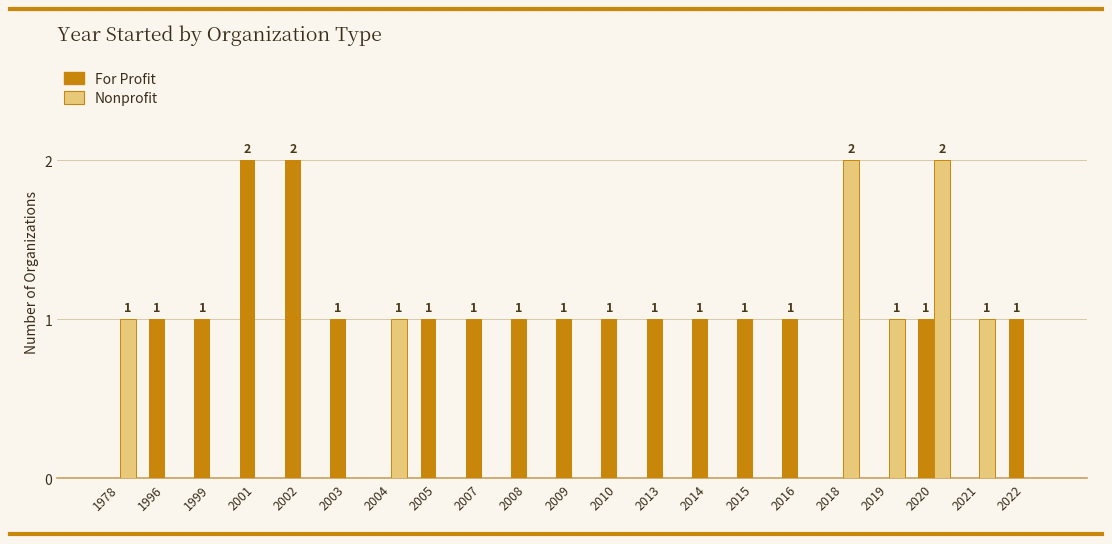

What is the maximum value for For Profit?

2